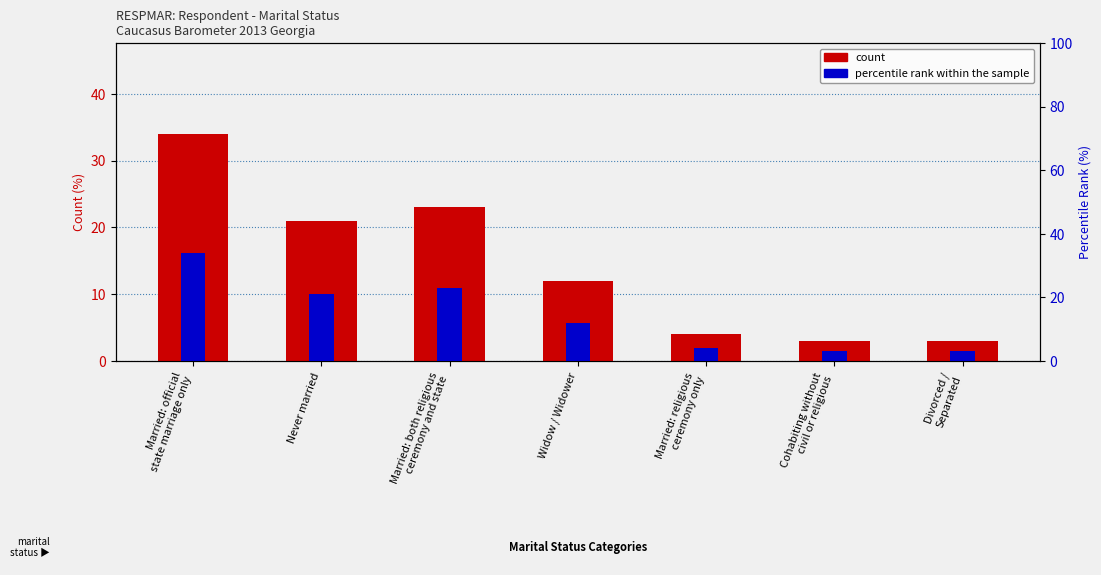

What is the label of the 6th bar from the right?

Never married